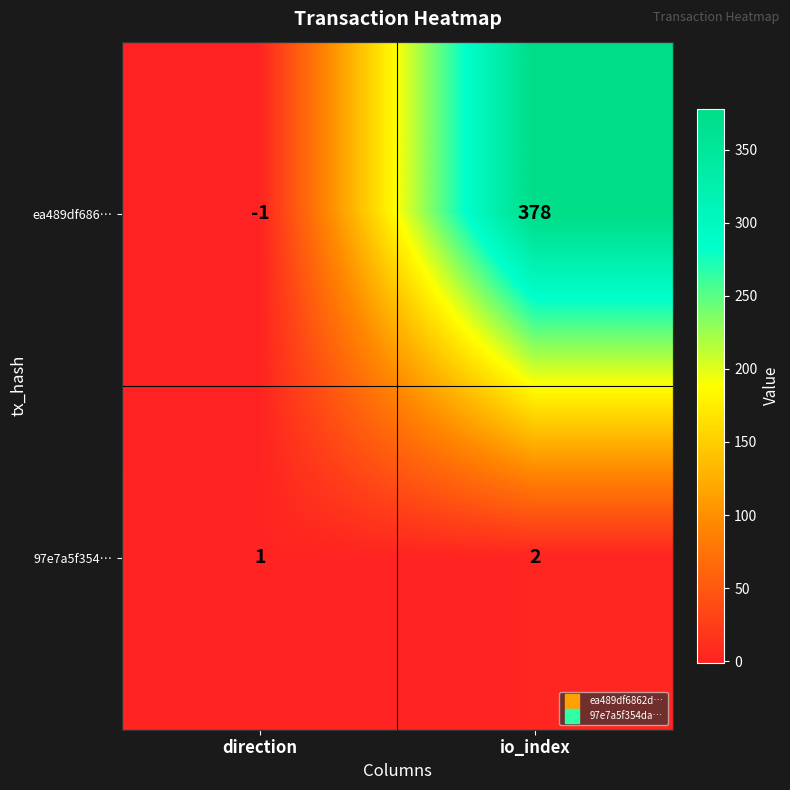

Is the value of 97e7a5f354… at io_index greater than the value of ea489df686… at io_index?

No